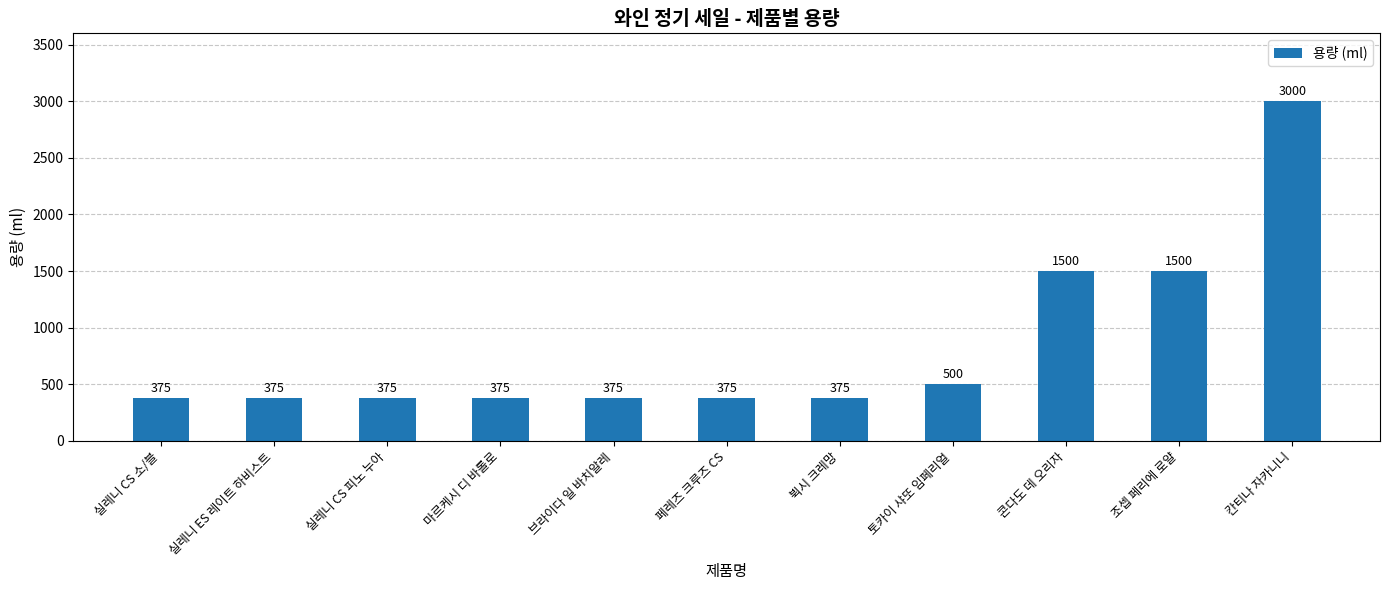

Between 칸티나 자카니니 and 실레니 CS 소/블, which is larger?

칸티나 자카니니